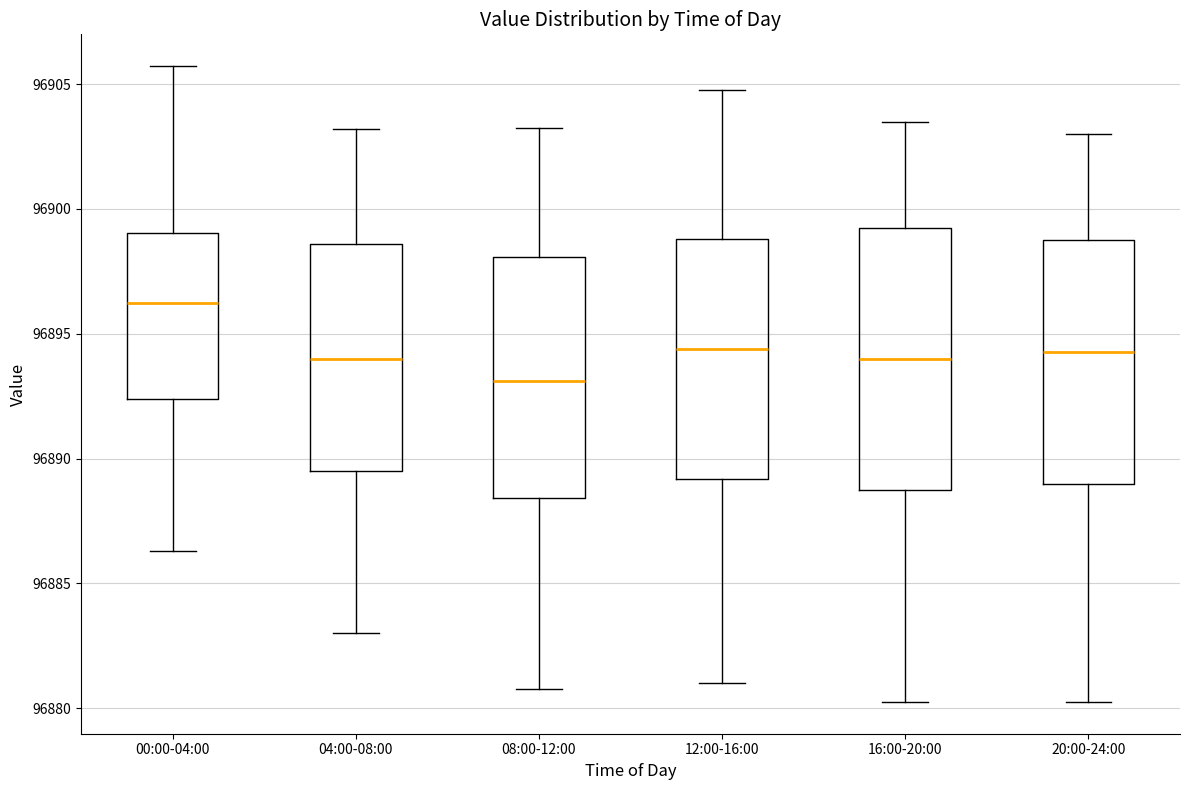

Where is the lower edge of the box for 00:00-04:00 on the y-axis? The values are not printed on the chart, so give them approximately, as read against the axis.

96892.5